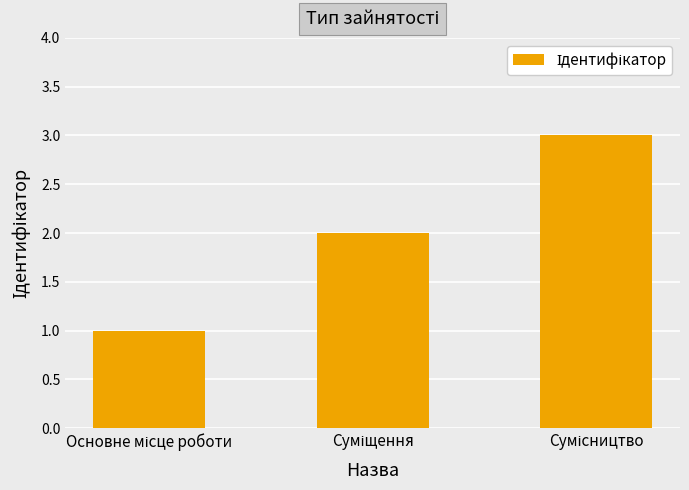

Count the number of data series in this chart.

1